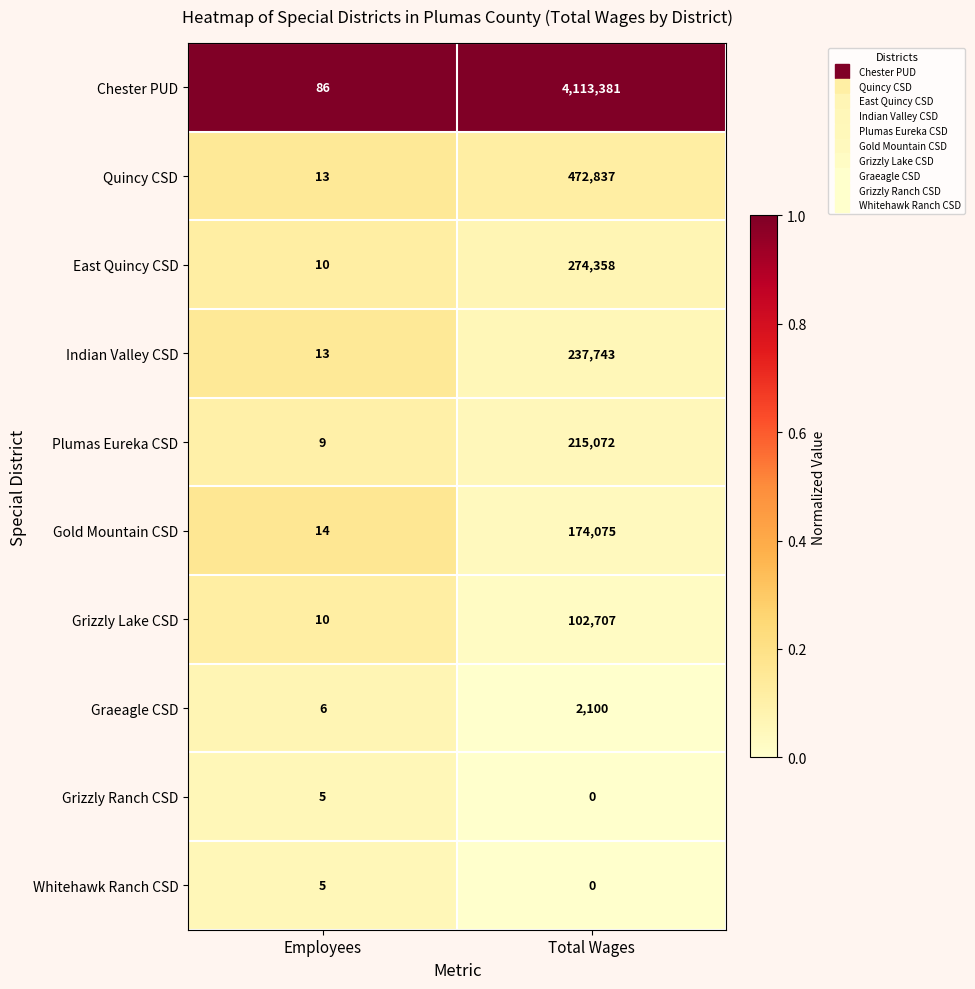

List the labels in order of Indian Valley CSD value, largest first.

Total Wages, Employees